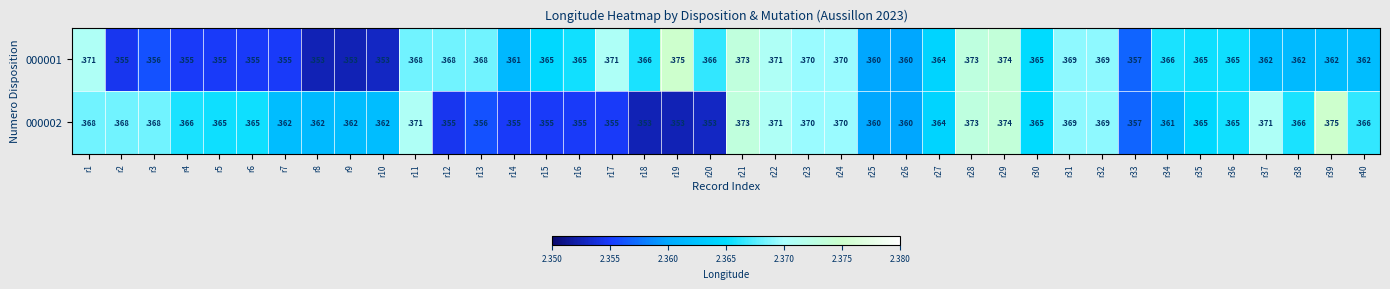

At which category is the sum across all series the highest?

r29